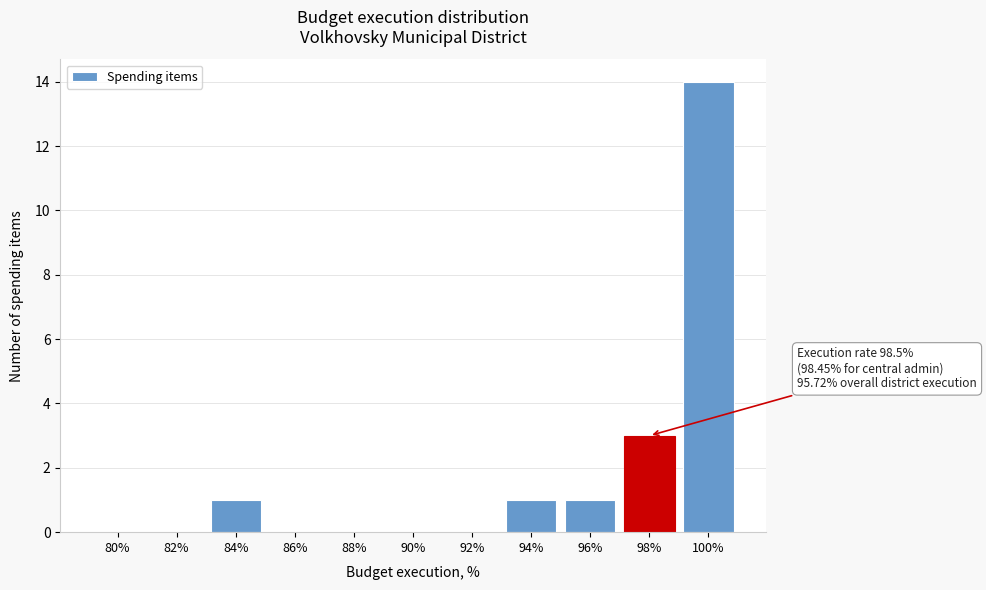

Reading left to right, transcribe all the data shown in this chart.

80%=0	82%=0	84%=1	86%=0	88%=0	90%=0	92%=0	94%=1	96%=1	98%=3	100%=14